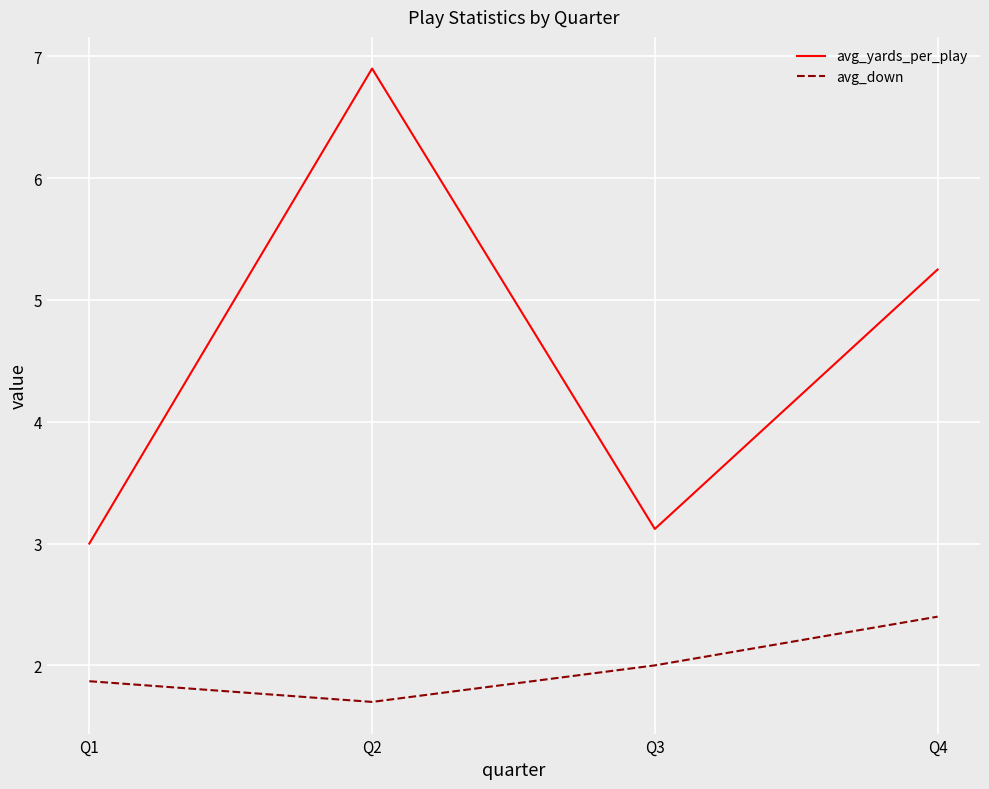

How many series are shown in this chart?

2